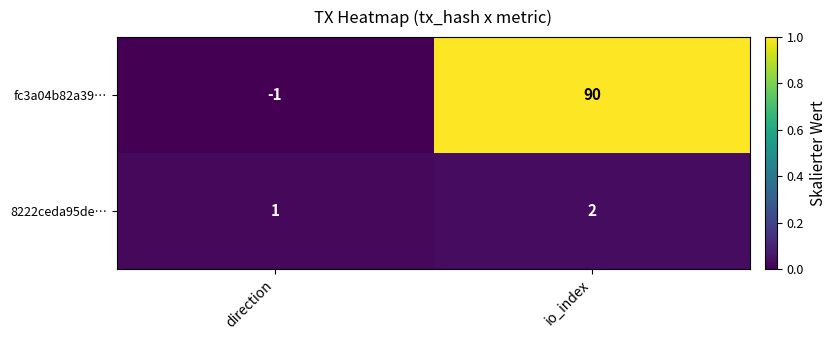

Rank the series by their maximum value, from highest to lowest.

fc3a04b82a39…, 8222ceda95de…